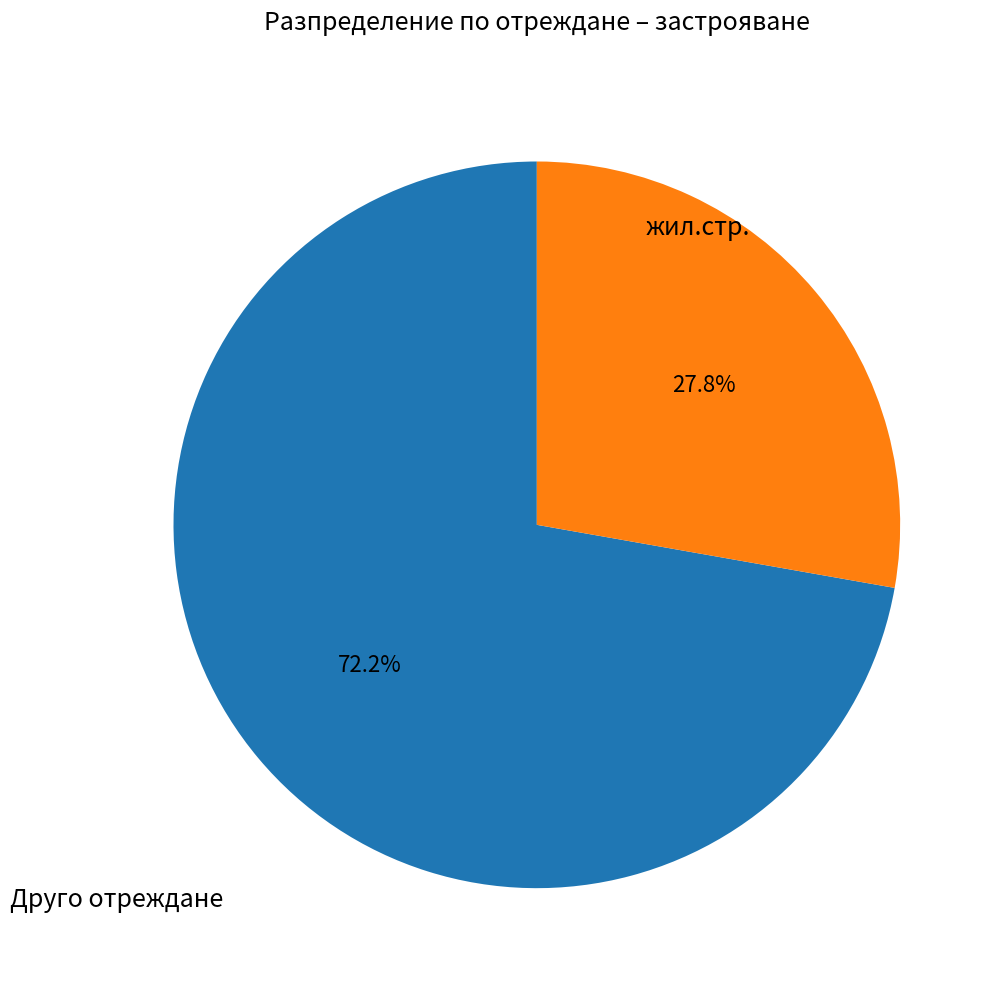

Is there a majority slice in this chart?

Yes